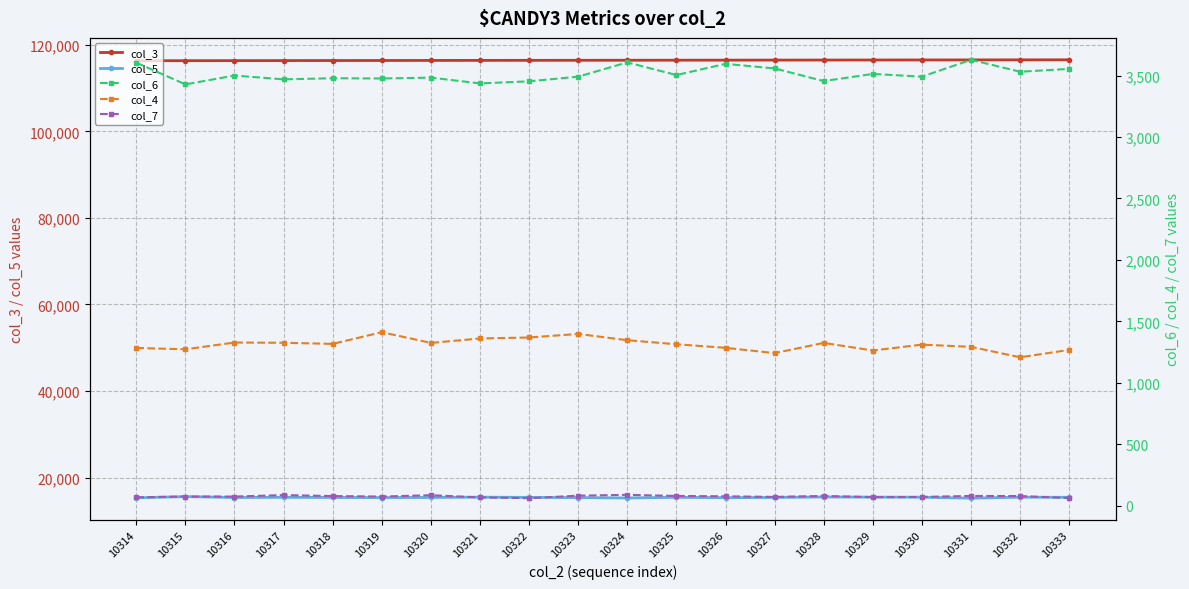

Which series has the largest total across all categories?

col_3